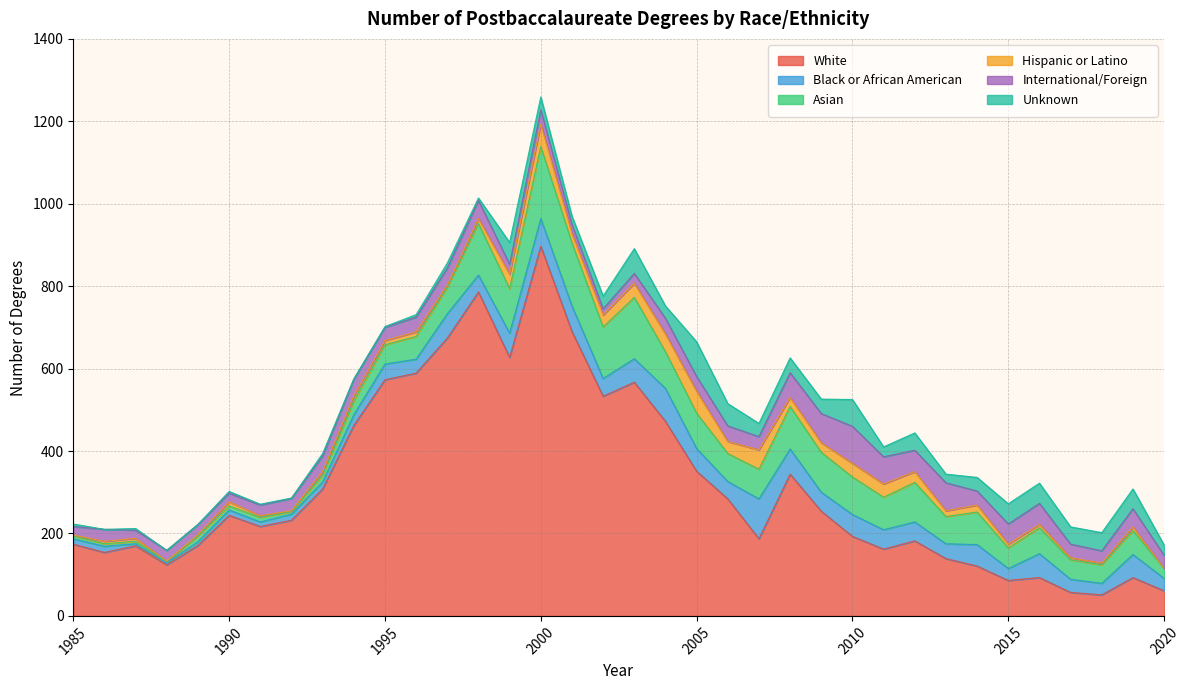

What is the value of the Black or African American point at the 8th from the left?

15